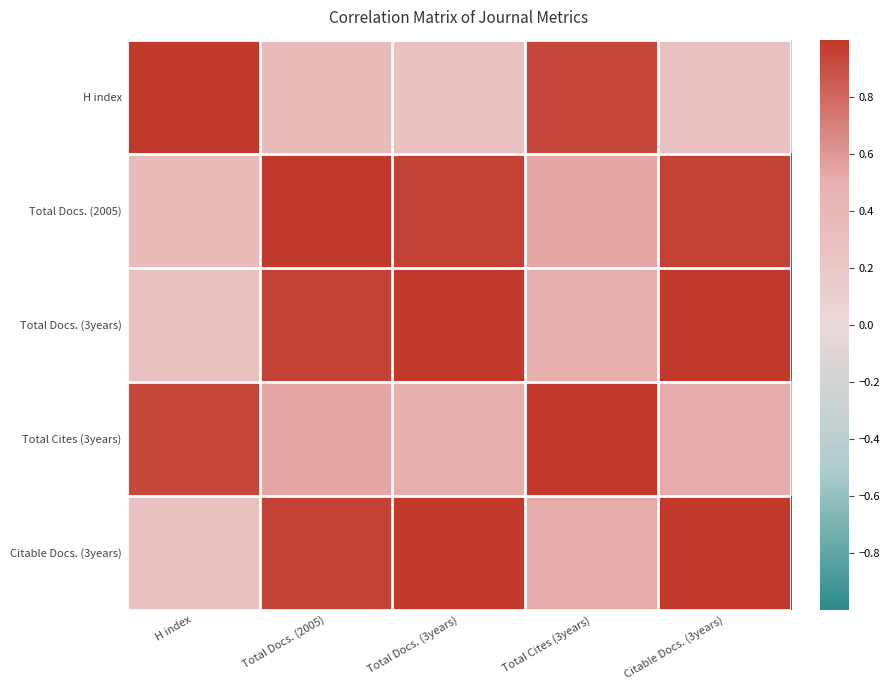

List the series in order of their peak value, highest first.

H index, Total Docs. (2005), Total Docs. (3years), Total Cites (3years), Citable Docs. (3years)